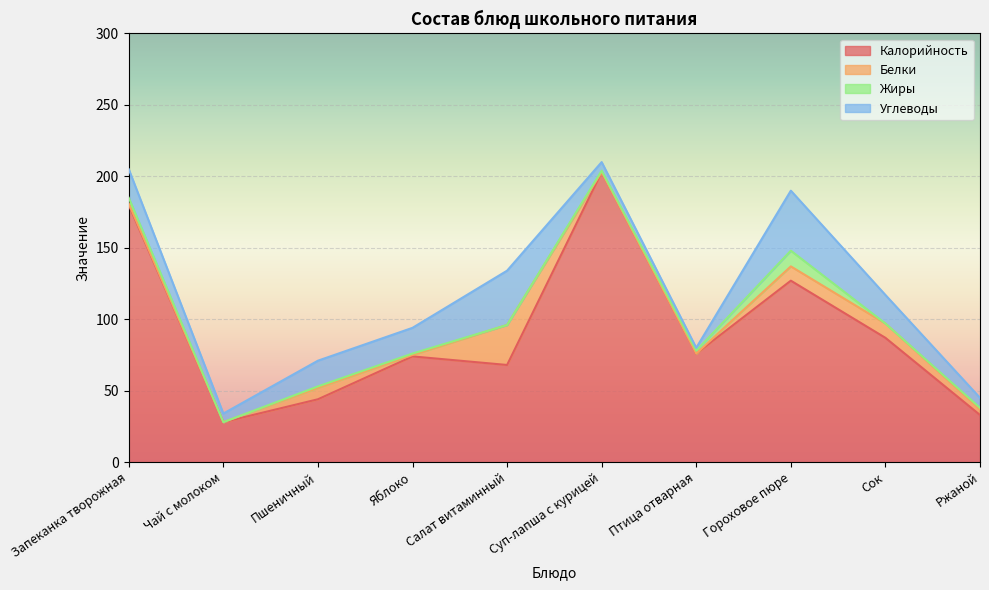

What is the total value across all series at Ржаной?

45